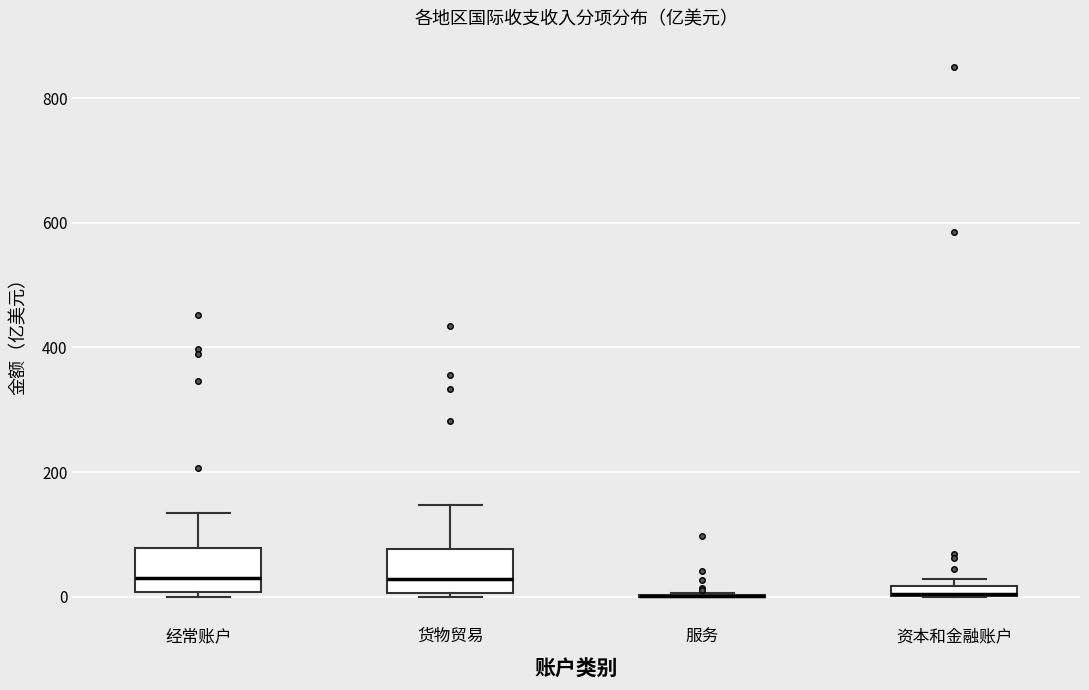

Where is the lower edge of the box for 经常账户 on the y-axis? The values are not printed on the chart, so give them approximately, as read against the axis.

0